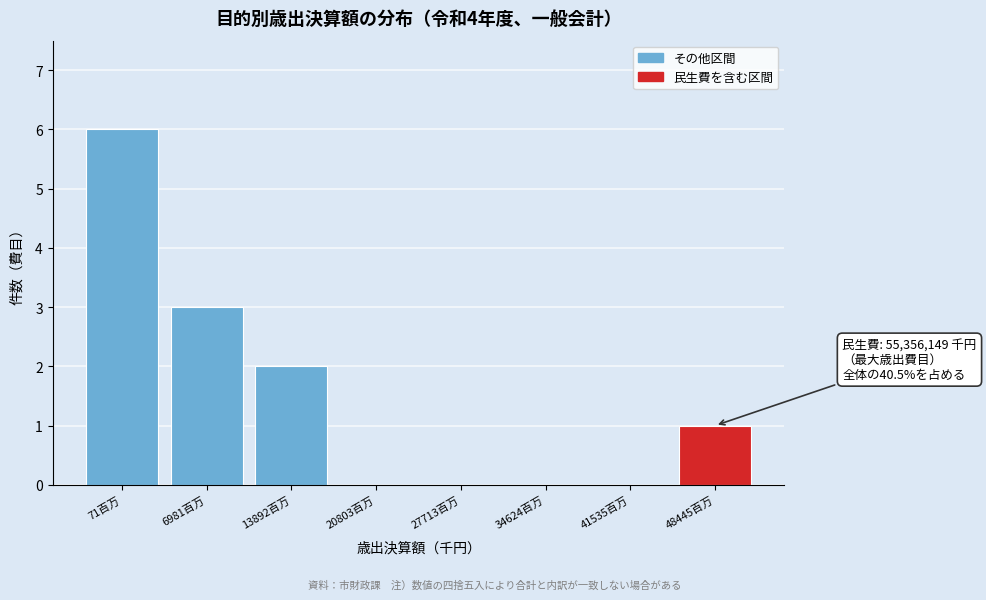

Reading left to right, list all the values displayed in this chart.

71百万=6	6981百万=3	13892百万=2	20803百万=0	27713百万=0	34624百万=0	41535百万=0	48445百万=1